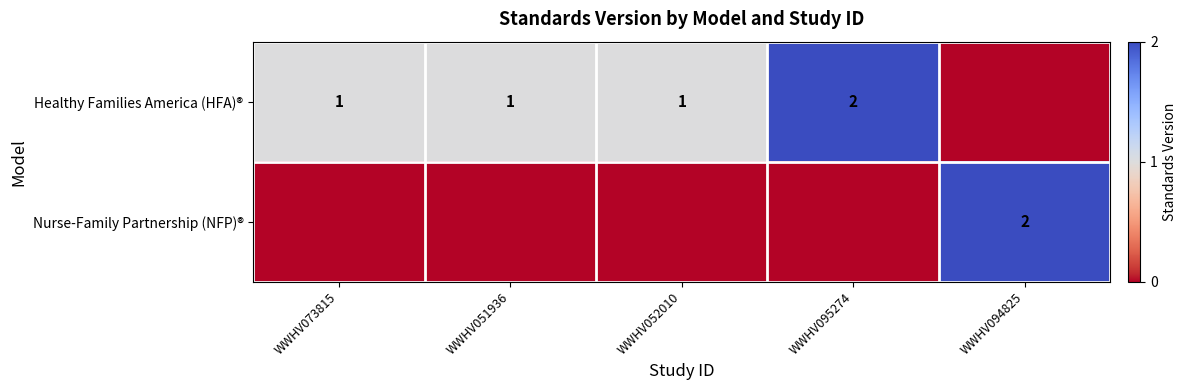

Is the value of Nurse-Family Partnership (NFP)® at WWHV094825 greater than the value of Healthy Families America (HFA)® at WWHV052010?

Yes